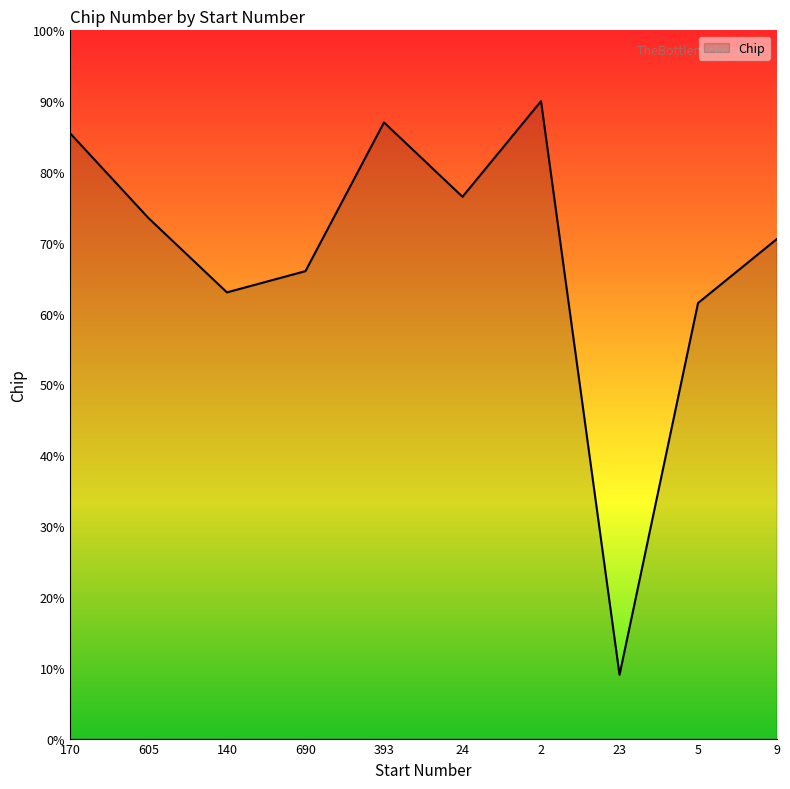

How many lines are shown in the chart?

1